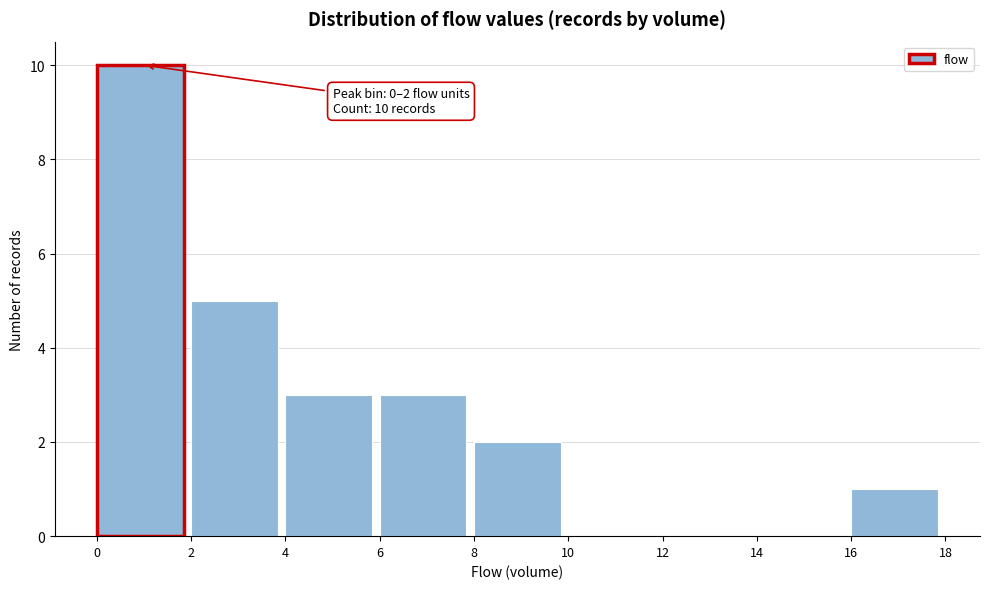

Over which range of the x-axis is the bar tallest?

0 to 2